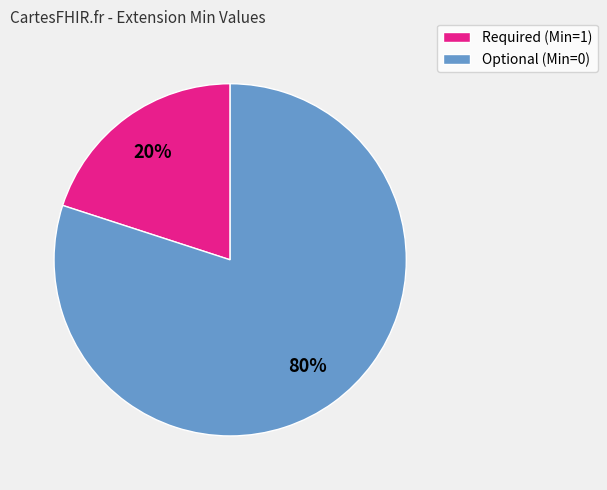

Count the number of slices in the pie.

2